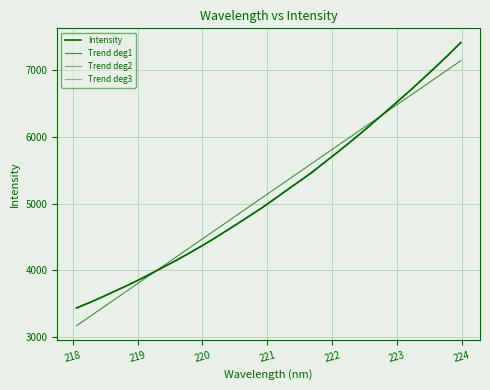

Rank the series by their maximum value, from highest to lowest.

Intensity, Trend deg3, Trend deg2, Trend deg1